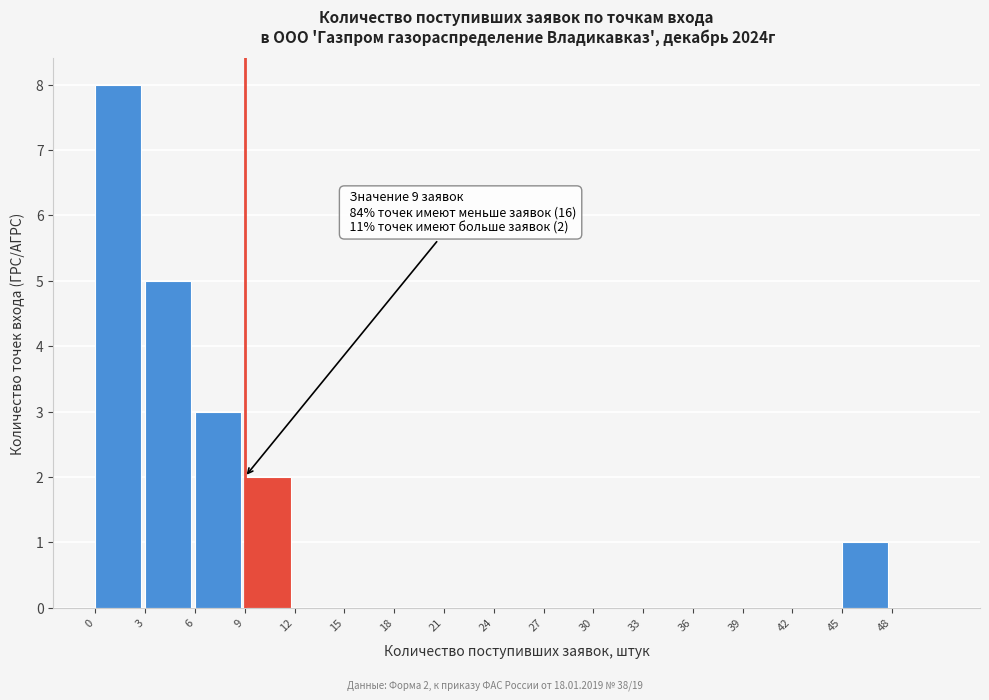

Over which range of the x-axis is the bar tallest?

0 to 3